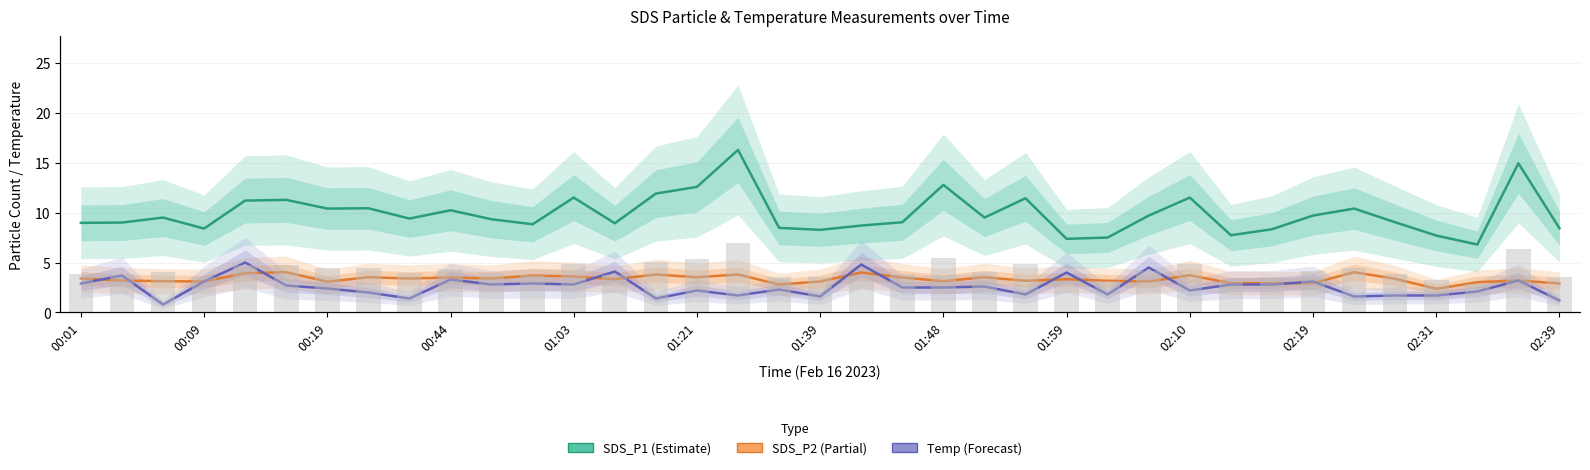

Is the value of Temp at 00:19 greater than the value of SDS_P2 at 01:59?

No